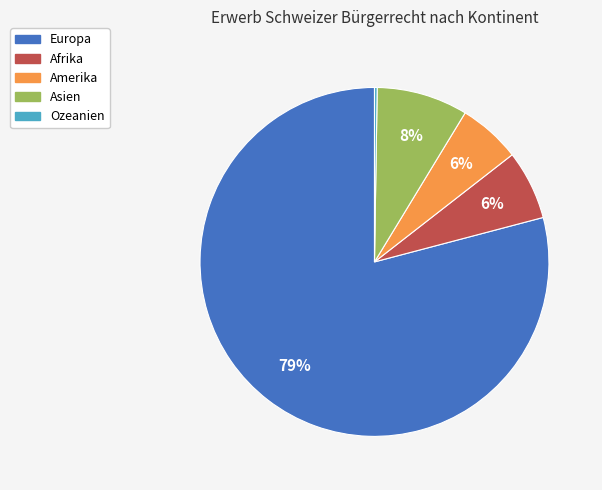

Approximately how many times larger is the value at Afrika compared to Asien?

0.8